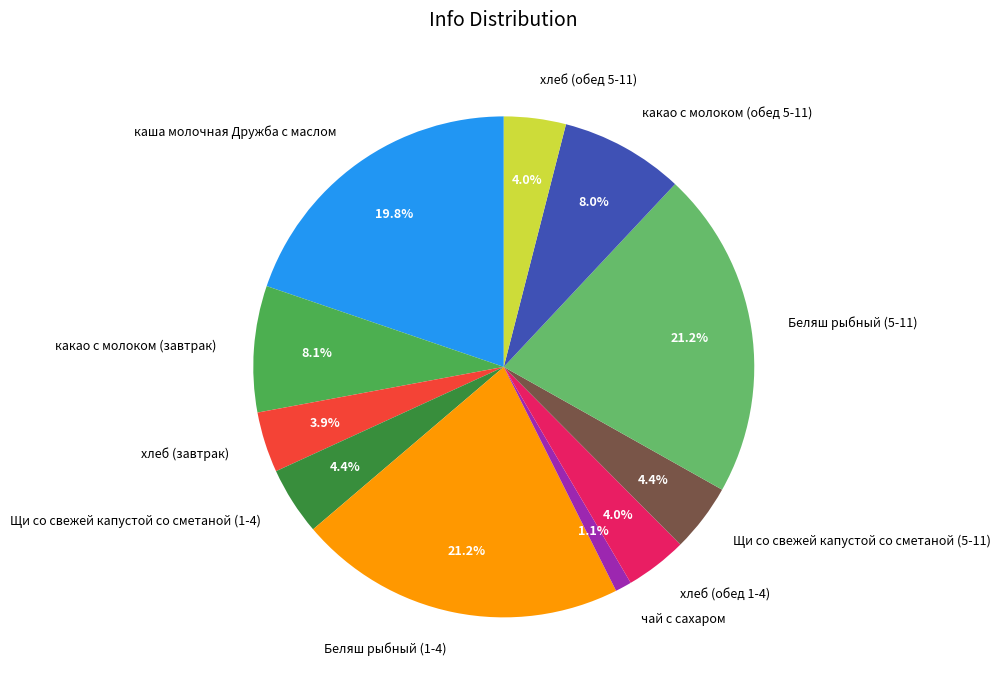

Which category has the smallest portion of the pie?

чай с сахаром